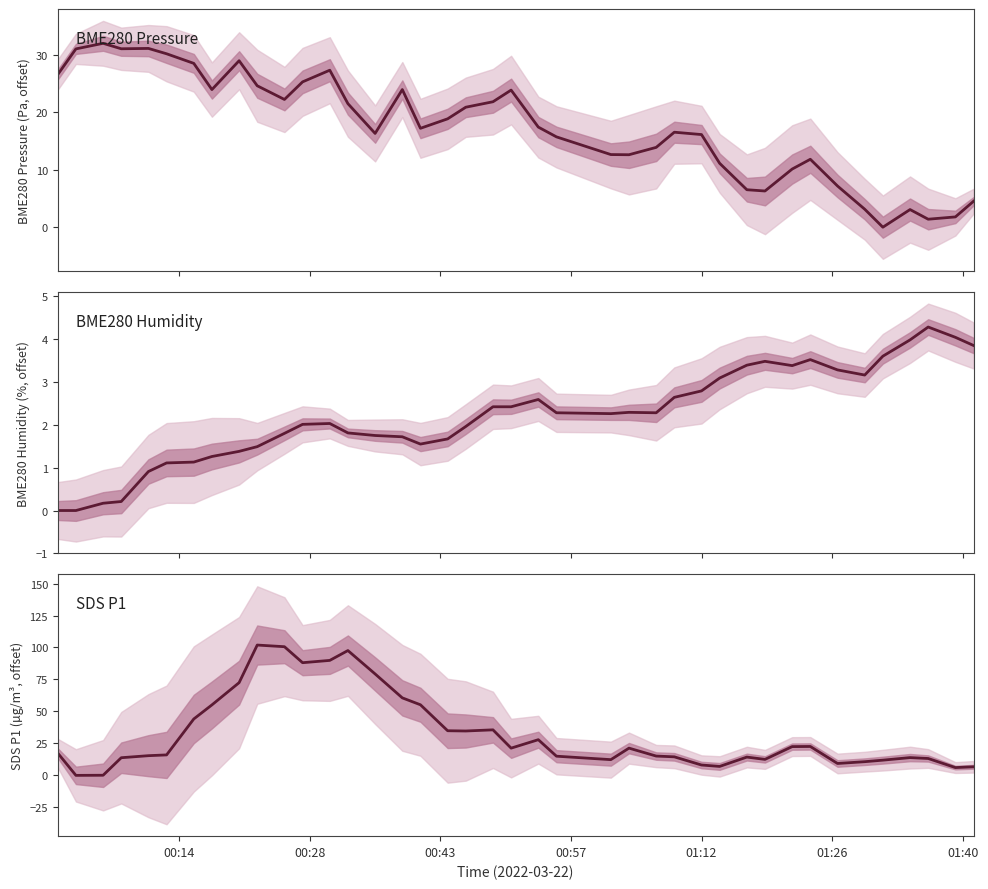

True or false: SDS P1 has a value of 16.3 at 18.

False